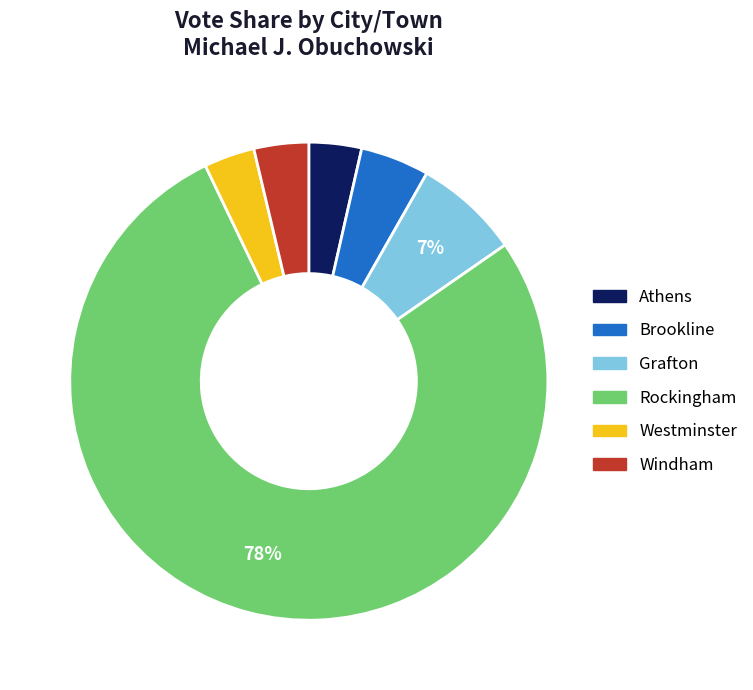

The Grafton slice represents 7% of the pie. True or false?

True